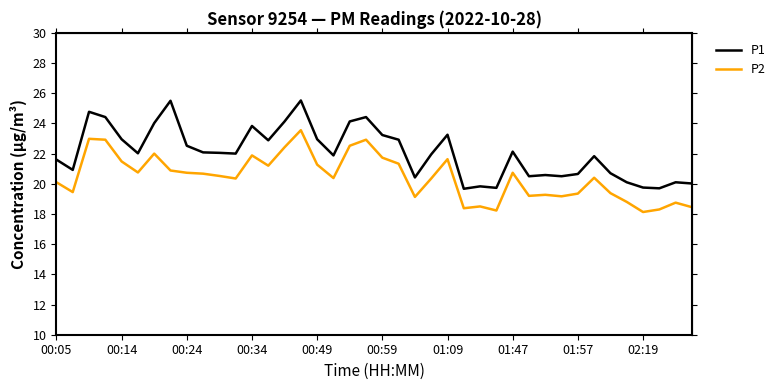

What is the minimum value for P2?

18.1